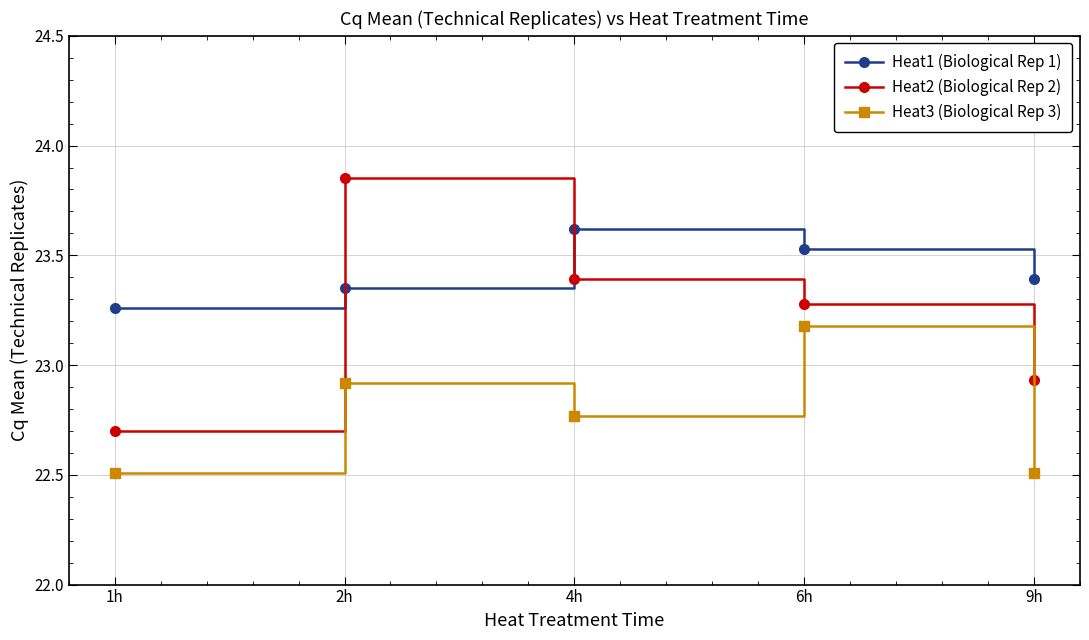

What are all the series names shown in the legend?

Heat1 (Biological Rep 1), Heat2 (Biological Rep 2), Heat3 (Biological Rep 3)